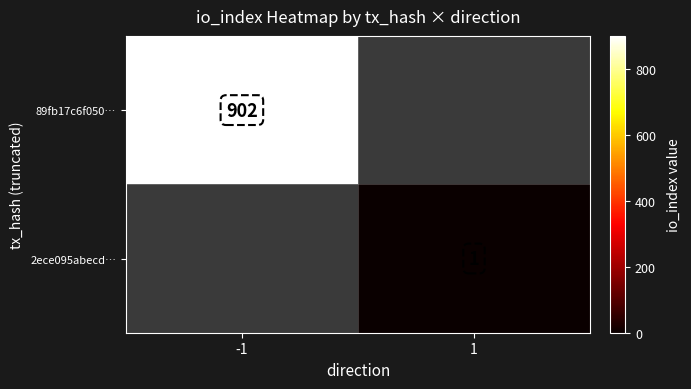

The value of 2ece095abecd… at 1 is 1. True or false?

True